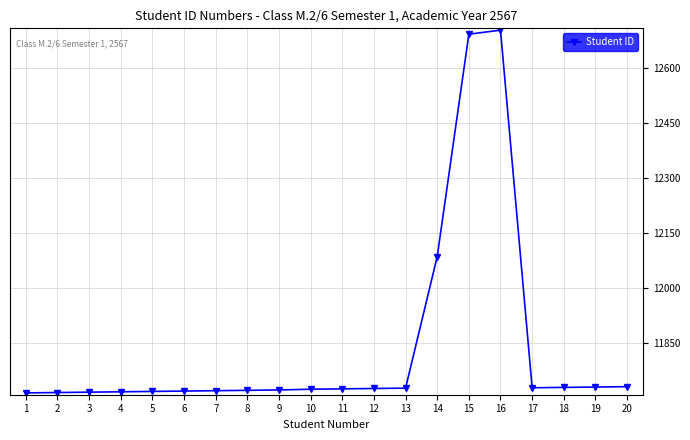

What is the smallest value displayed?

11713